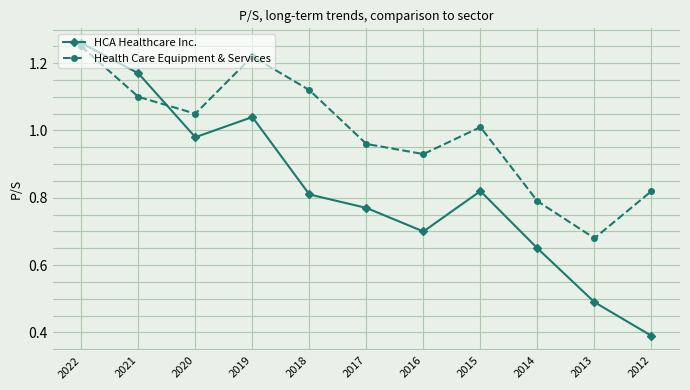

Between 2016 and 2015, which series saw the biggest shift?

HCA Healthcare Inc.